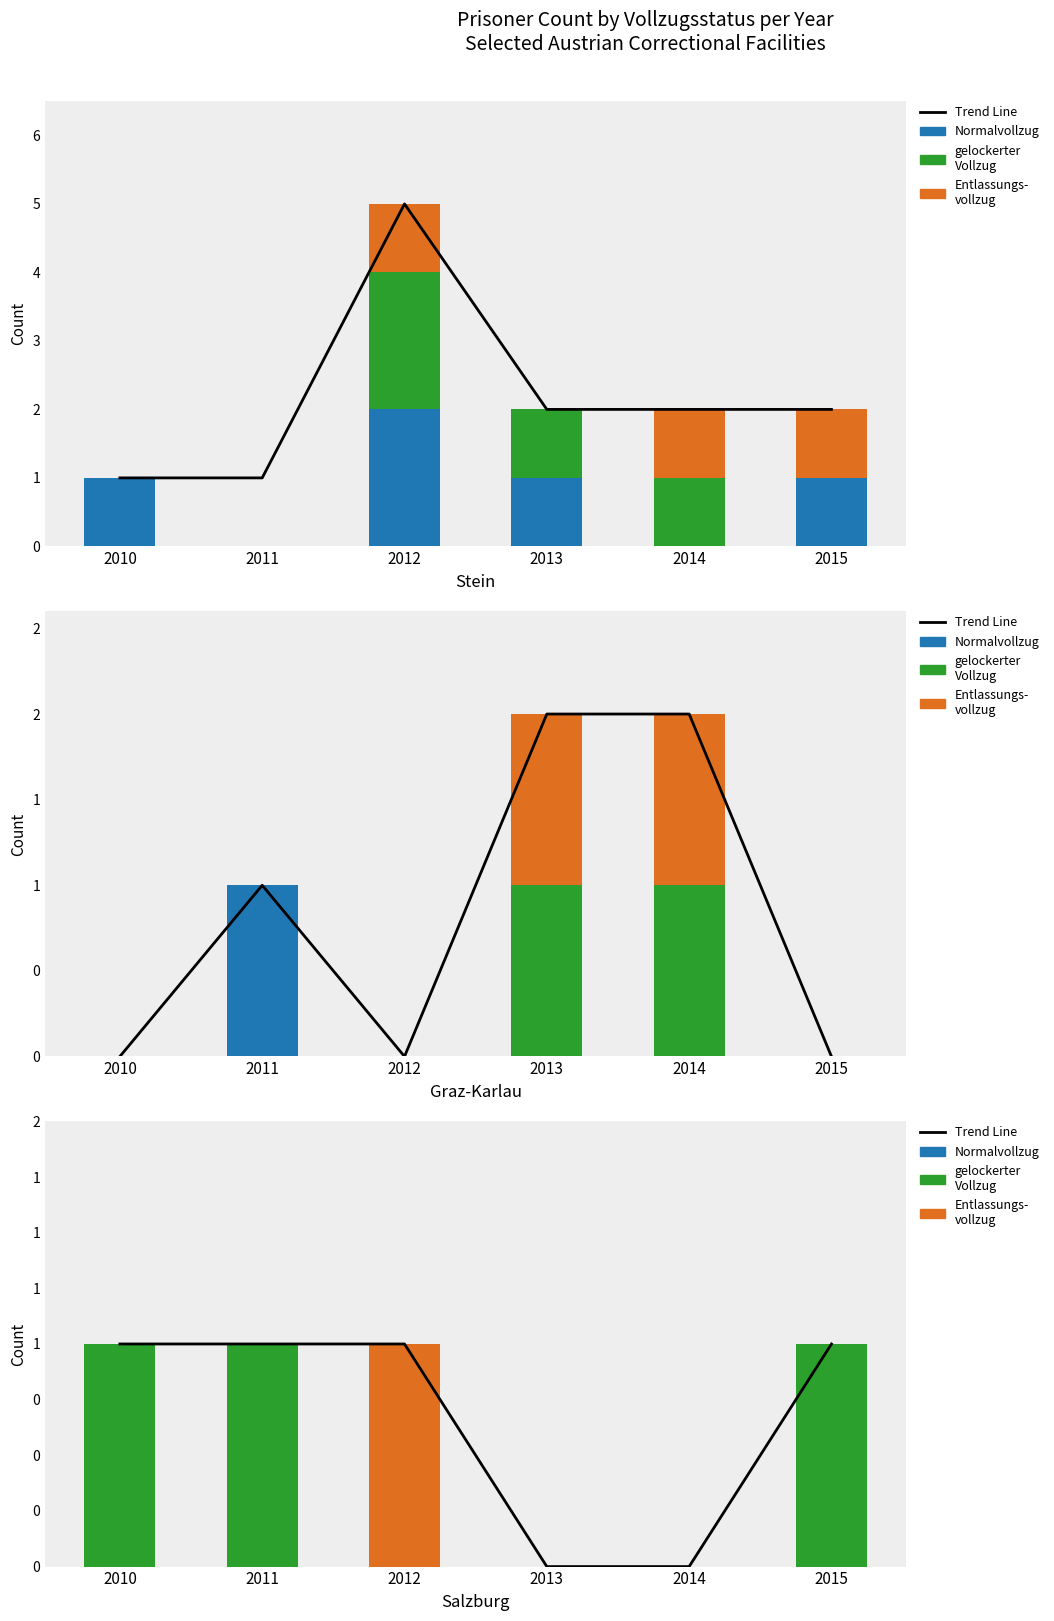

Count the Entlassungsvollzug values in the range 0 to 1.

6